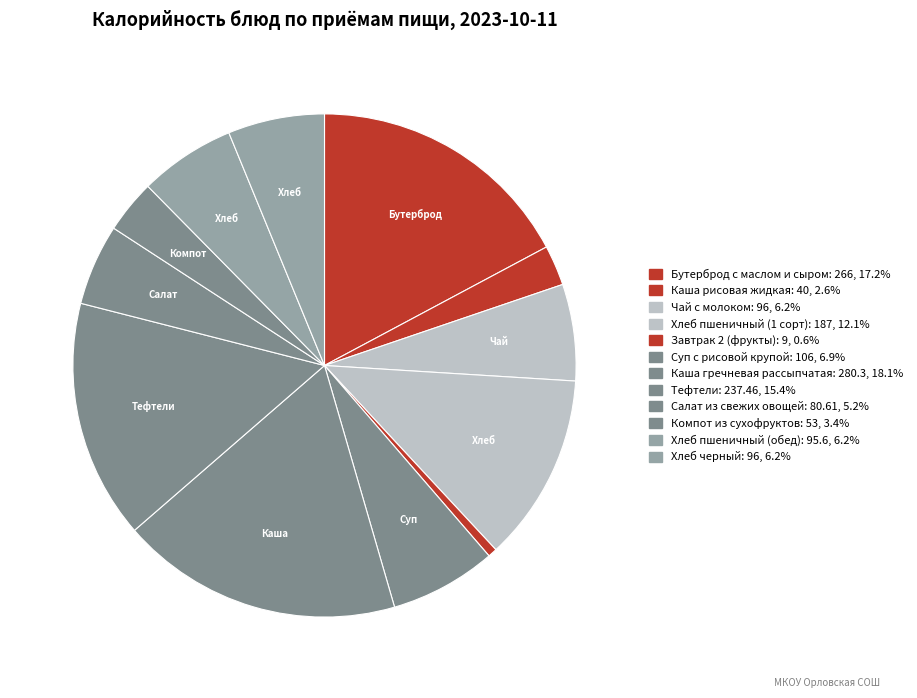

What is the smallest slice in the pie chart?

Завтрак 2 (фрукты)